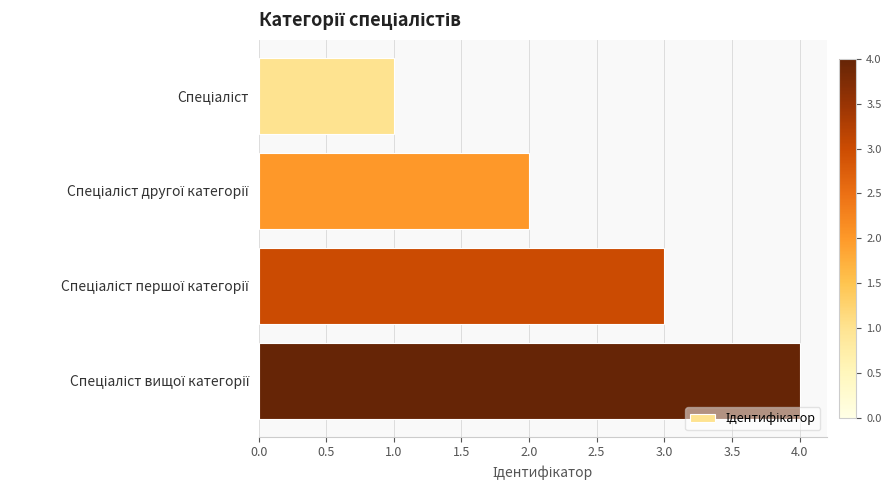

What is the sum of all values?

10